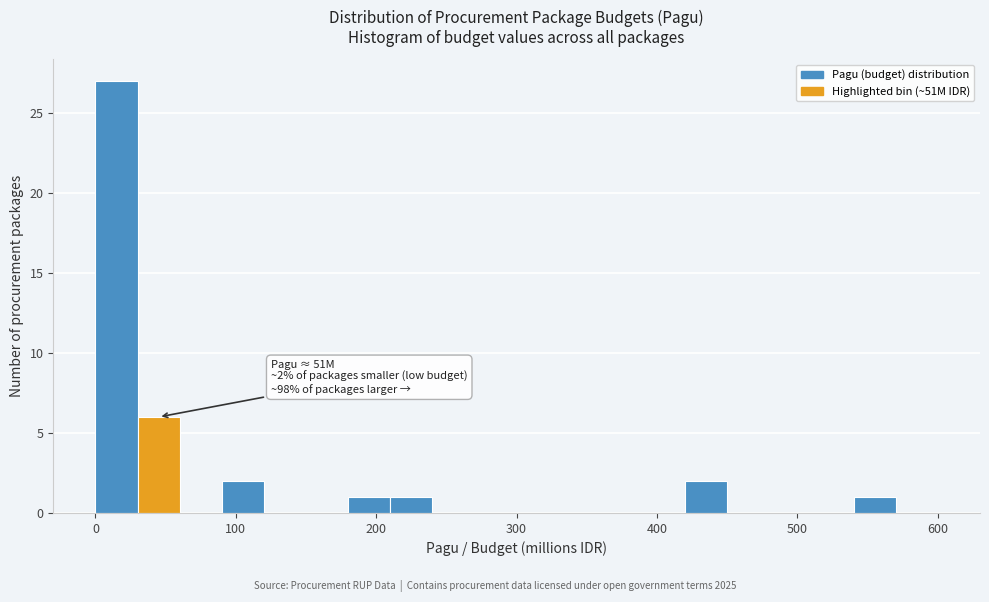

Read against the x-axis, roughly where is the centre of the tallest bar?

20